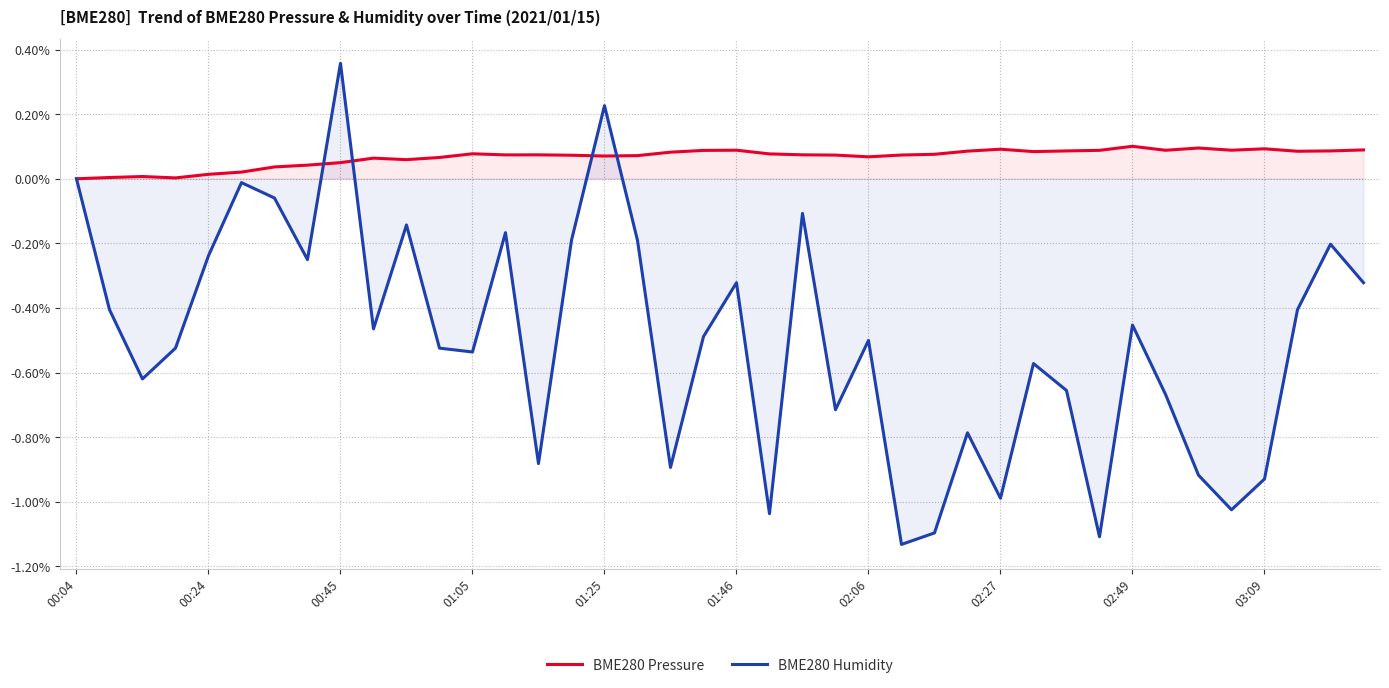

After their last crossing, which series has the higher values: BME280 Humidity or BME280 Pressure?

BME280 Pressure